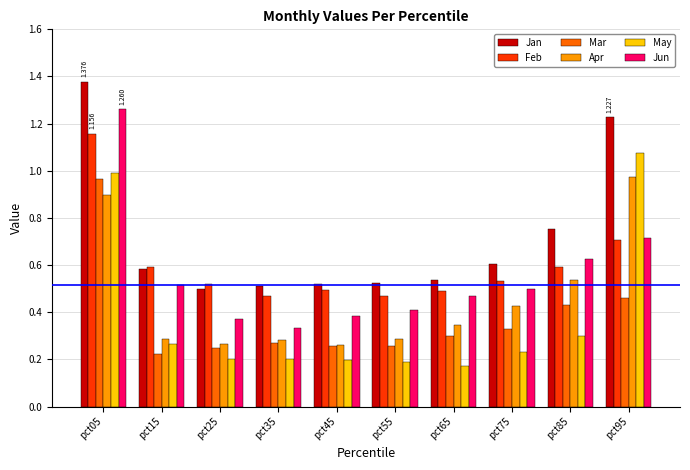

Is the value of May at pct75 greater than the value of Jan at pct25?

No